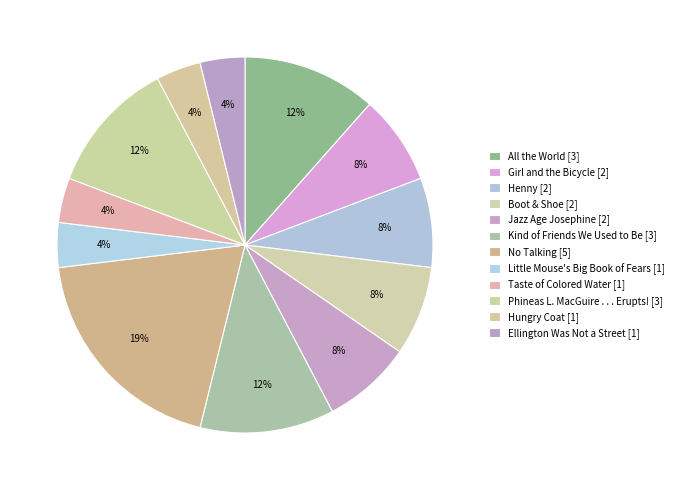

Is it true that Henny is 1% of the pie?

False